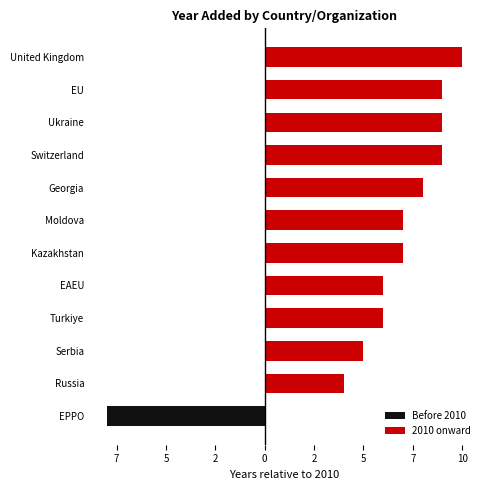

How many data points in 2010 onward are less than 7?

5